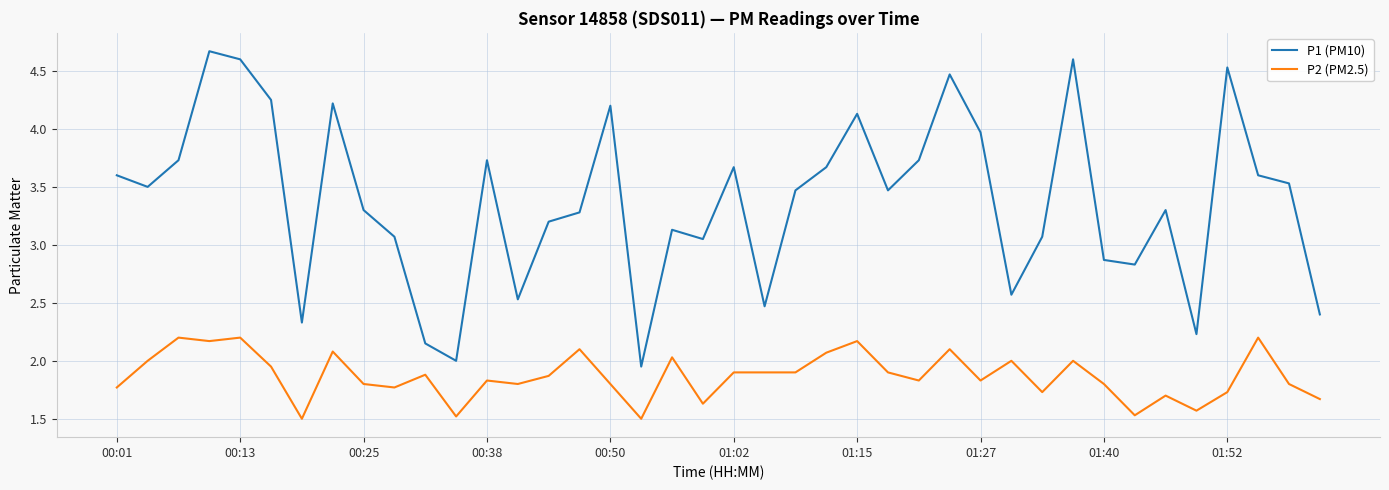

Which series has the widest spread of values?

P1 (PM10)